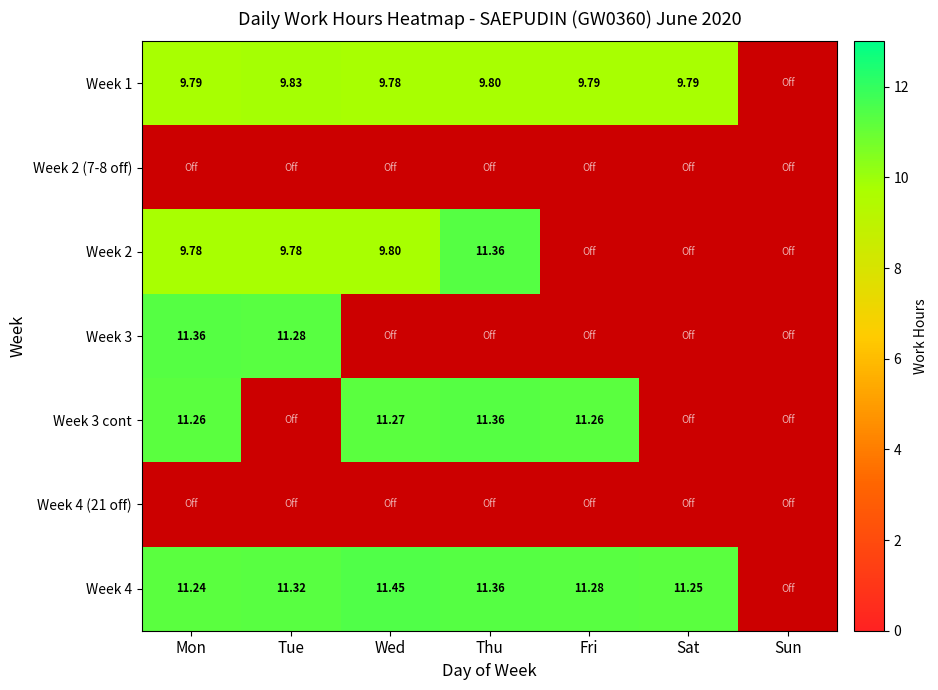

Is the value of Week 2 at Mon greater than the value of Week 1 at Sat?

No